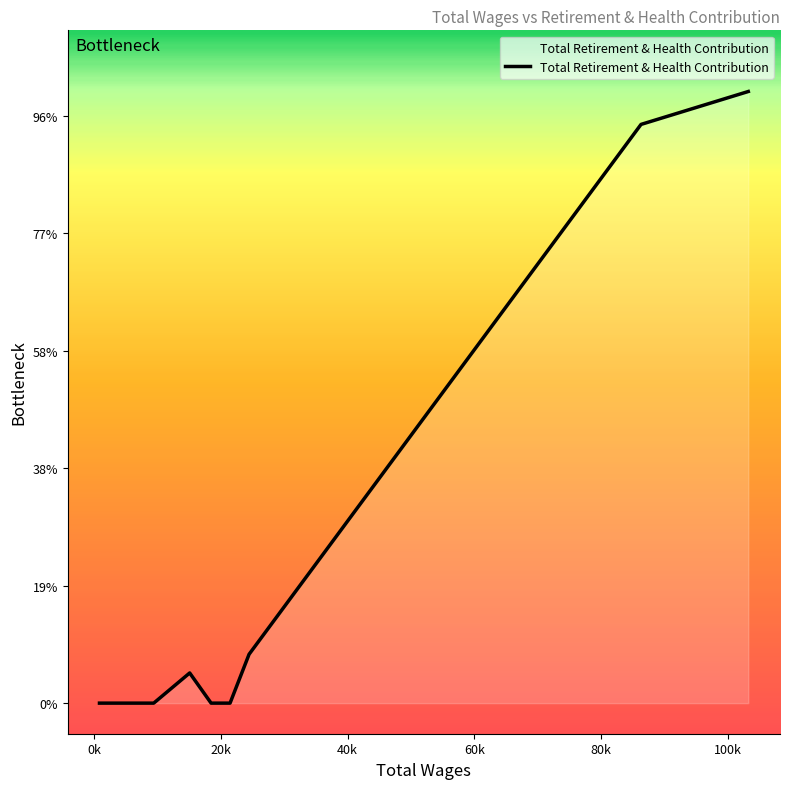

True or false: the data has more than 1 interior local peaks.

False